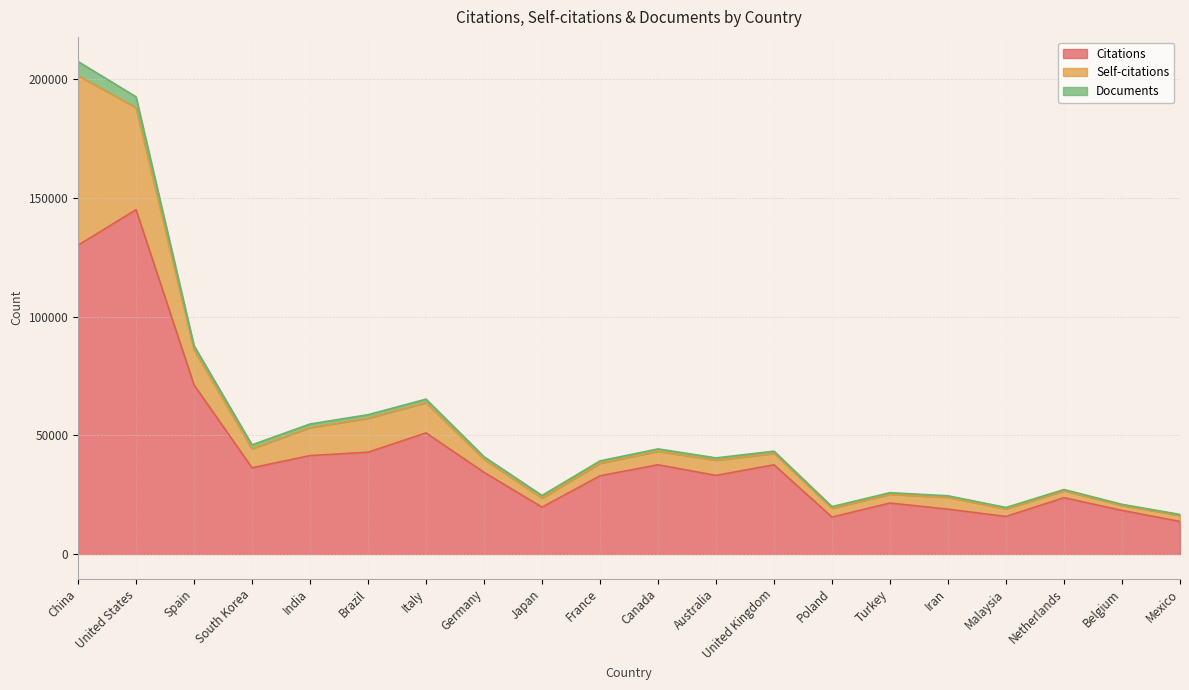

How many lines are shown in the chart?

3